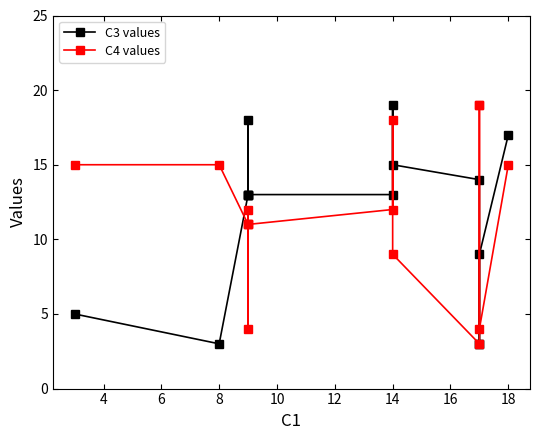

What is the highest value of the C3 values series?

19